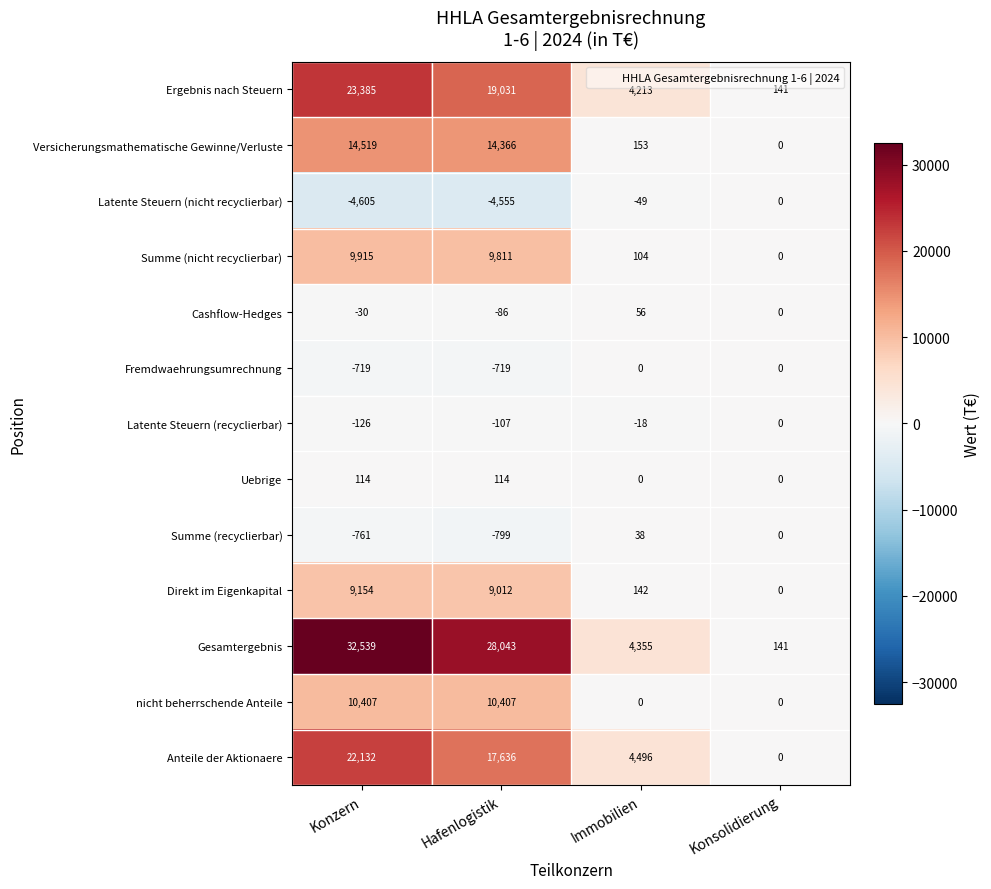

What is the total value across all series at Immobilien?

13490